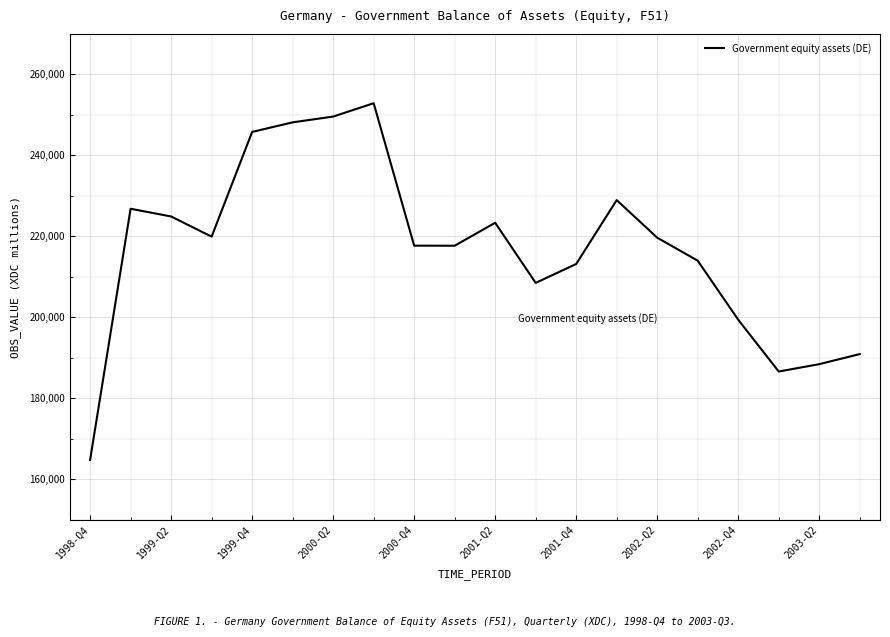

What is the maximum value shown in the chart?

252875